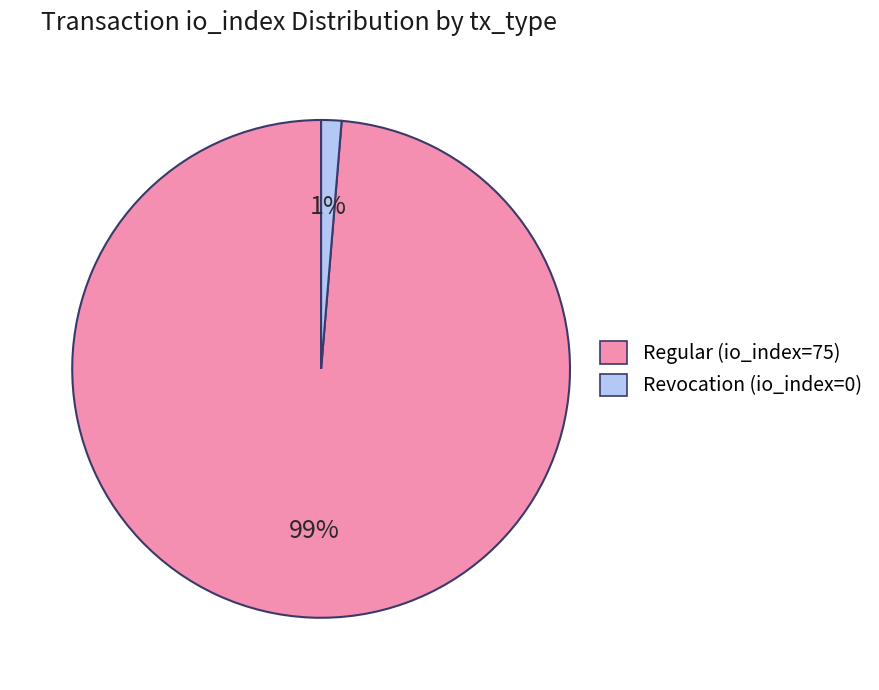

Is there any slice that represents more than half of the pie?

Yes